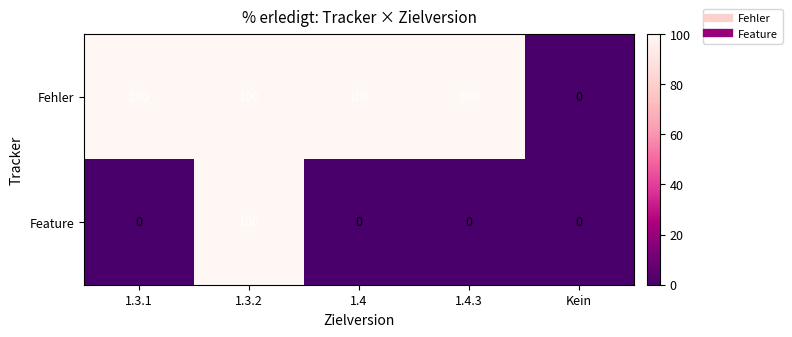

Between 1.3.1 and Kein, which series saw the biggest shift?

Fehler